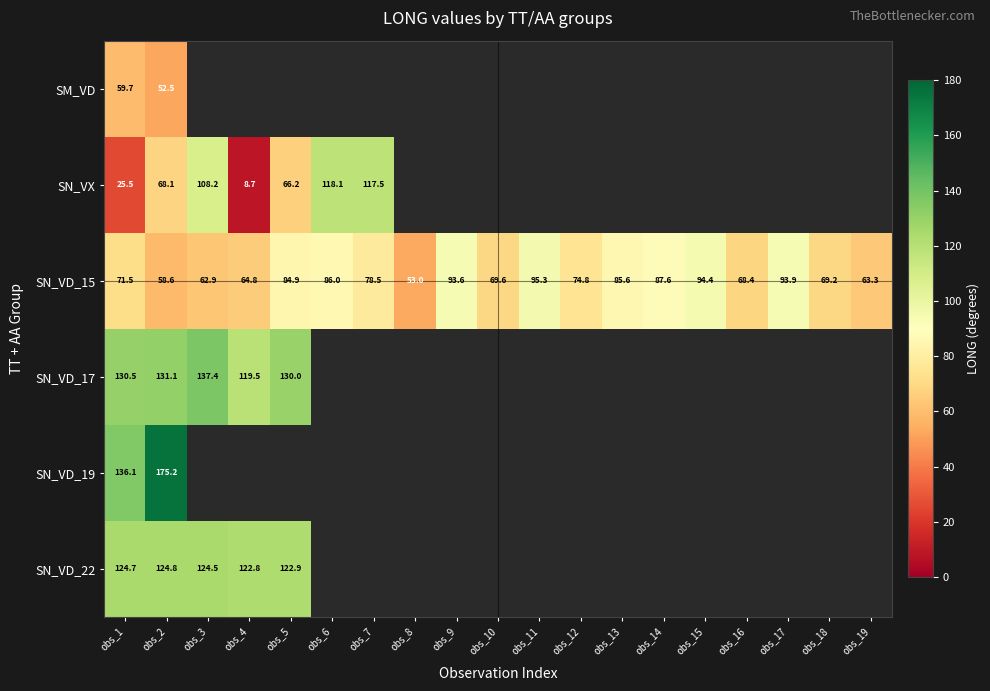

True or false: SN_VD_15 has a value of 11.9 at obs_2.

False